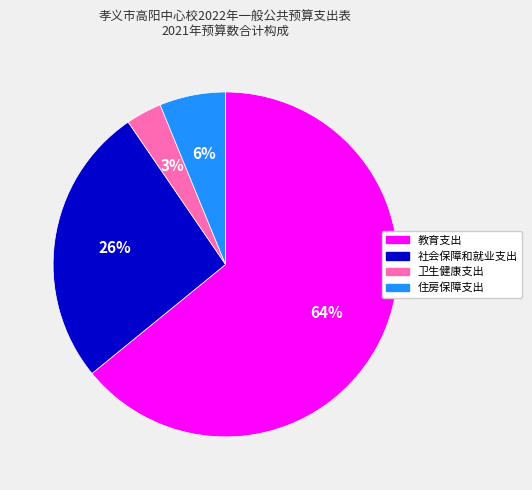

To the nearest percent, what percentage of the pie is 卫生健康支出?

3%